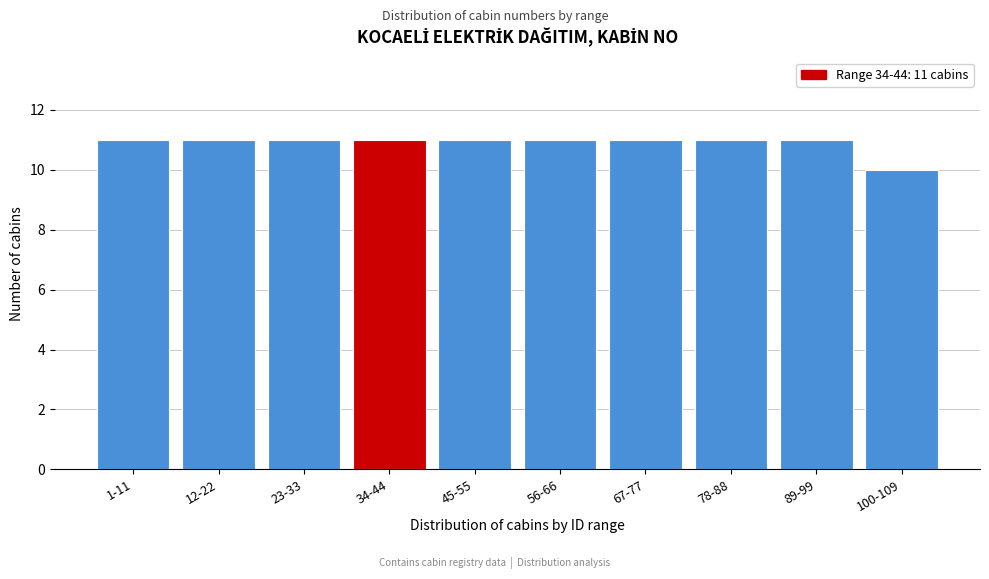

Reading left to right, what are all the values shown in this chart?

1-11=11	12-22=11	23-33=11	34-44=11	45-55=11	56-66=11	67-77=11	78-88=11	89-99=11	100-109=10